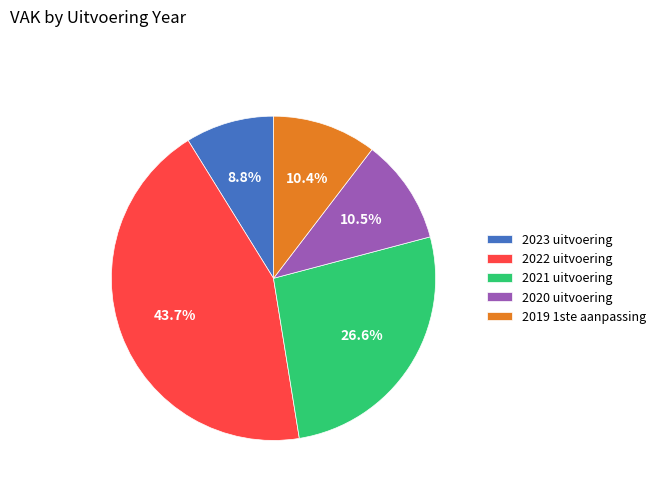

To the nearest percent, what is the difference between the largest and smallest slice percentages?

35%